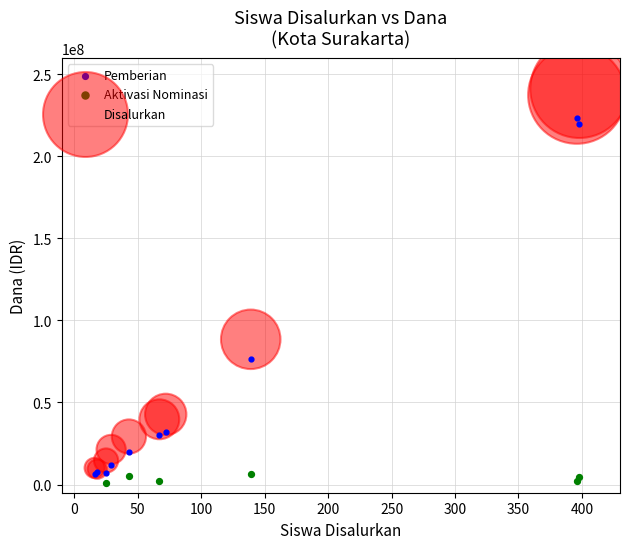

Which series has the widest spread of Y values?

Disalurkan